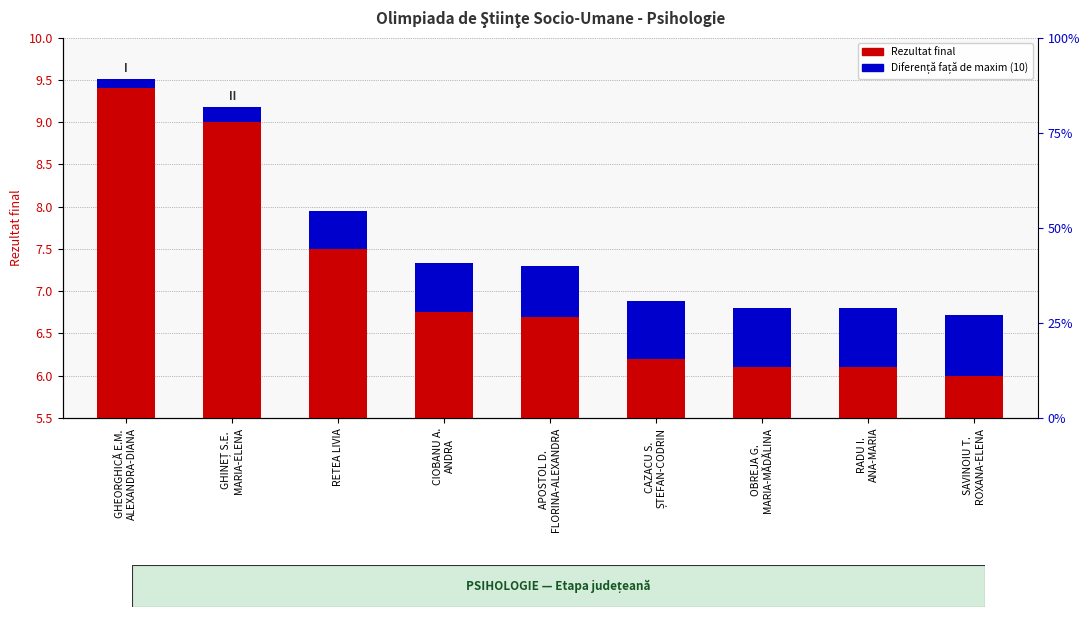

What is the maximum value shown in the chart?

9.4